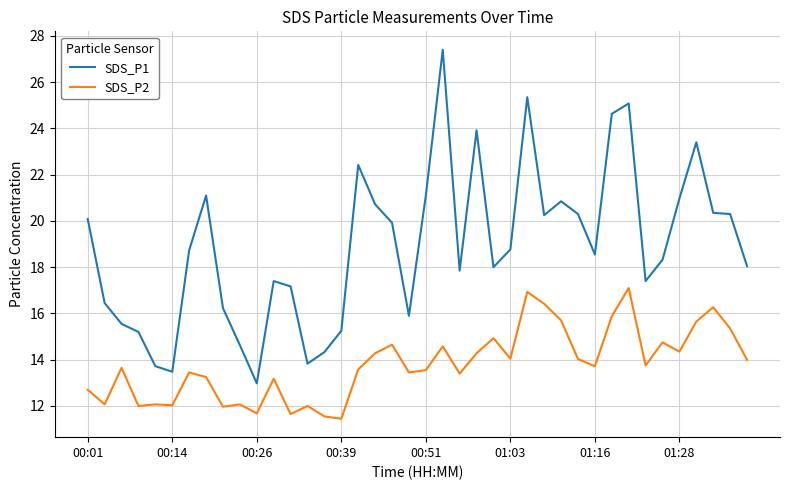

Rank the series by their maximum value, from highest to lowest.

SDS_P1, SDS_P2